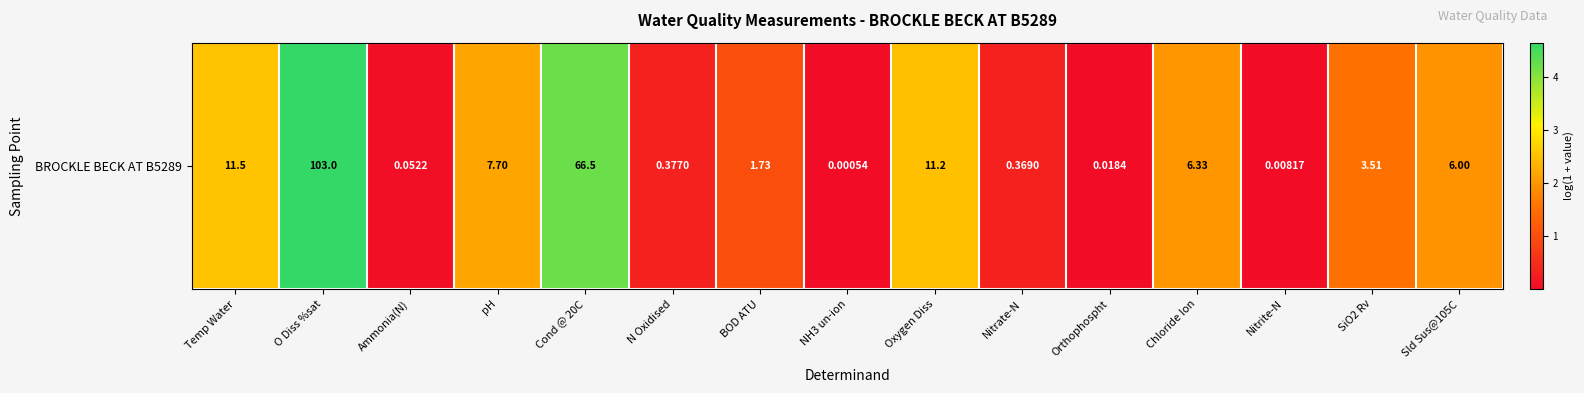

Is it true that the value at BOD ATU is 0.4?

False